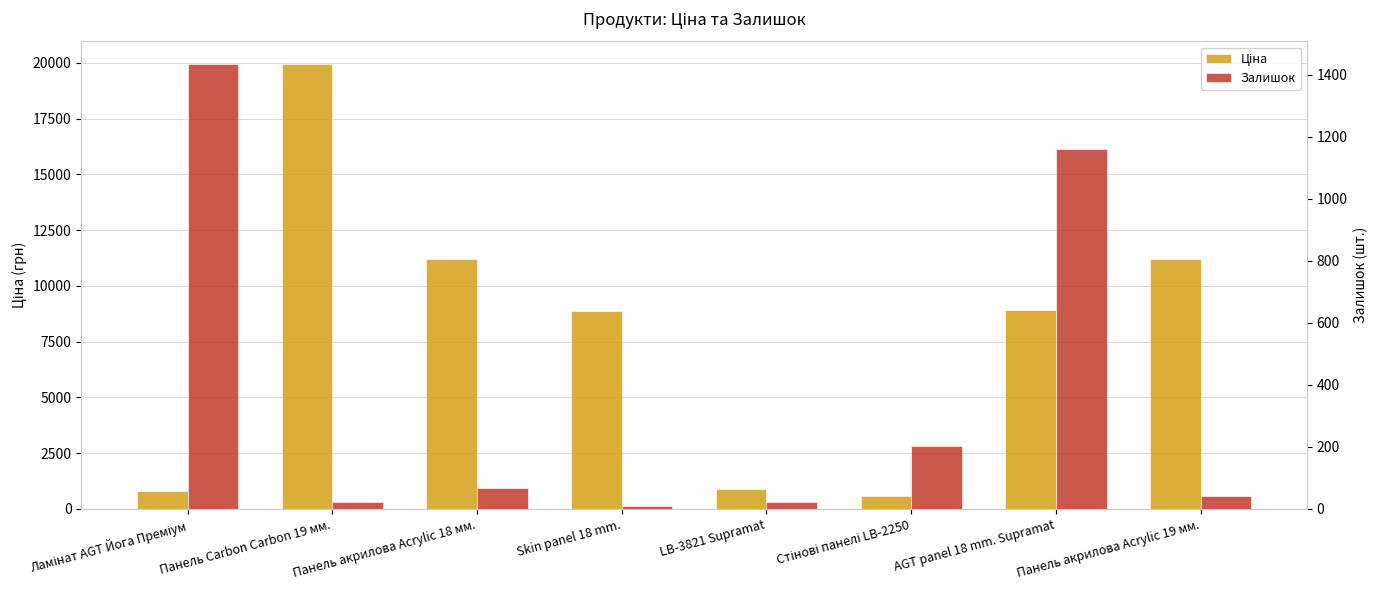

At which label does Ціна reach its minimum?

Стінові панелі LB-2250